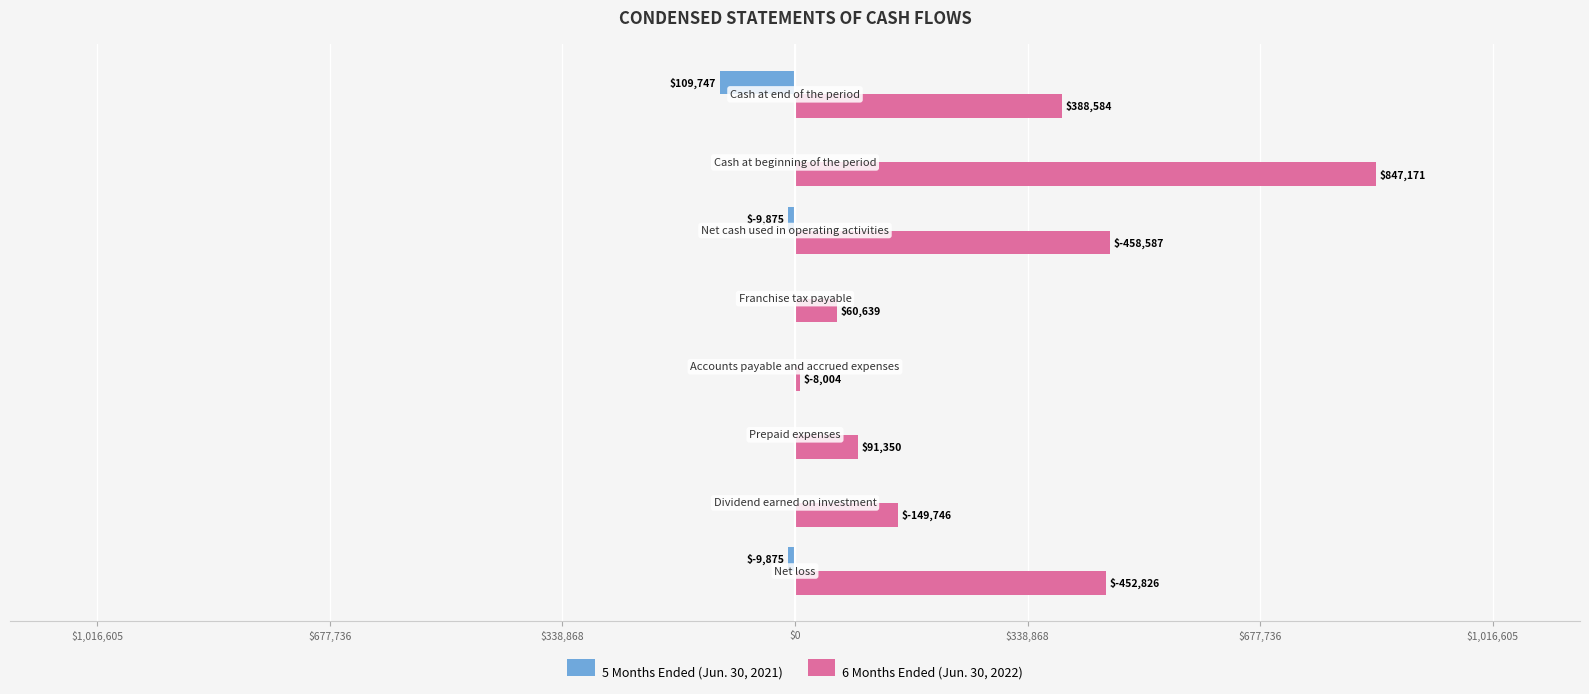

Count the number of categories in the chart.

8